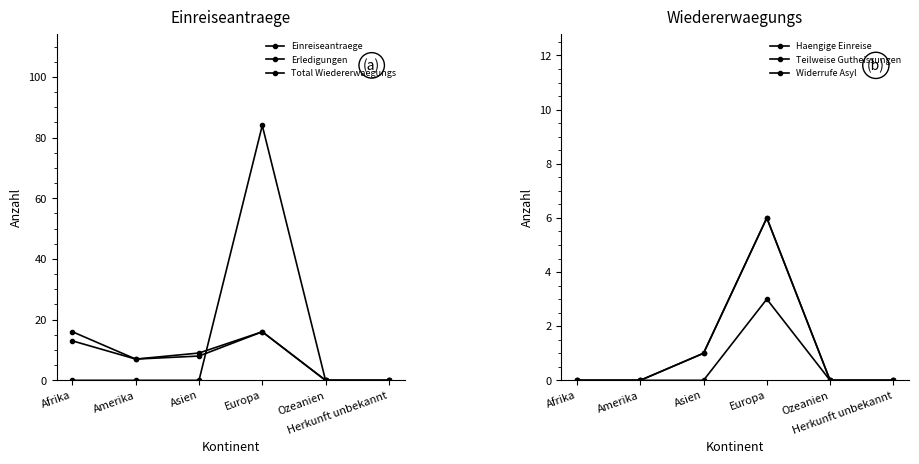

At which label is Haengige Einreise closest to 3?

Asien